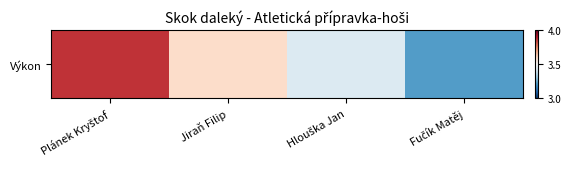

How many categories are shown in the chart?

4